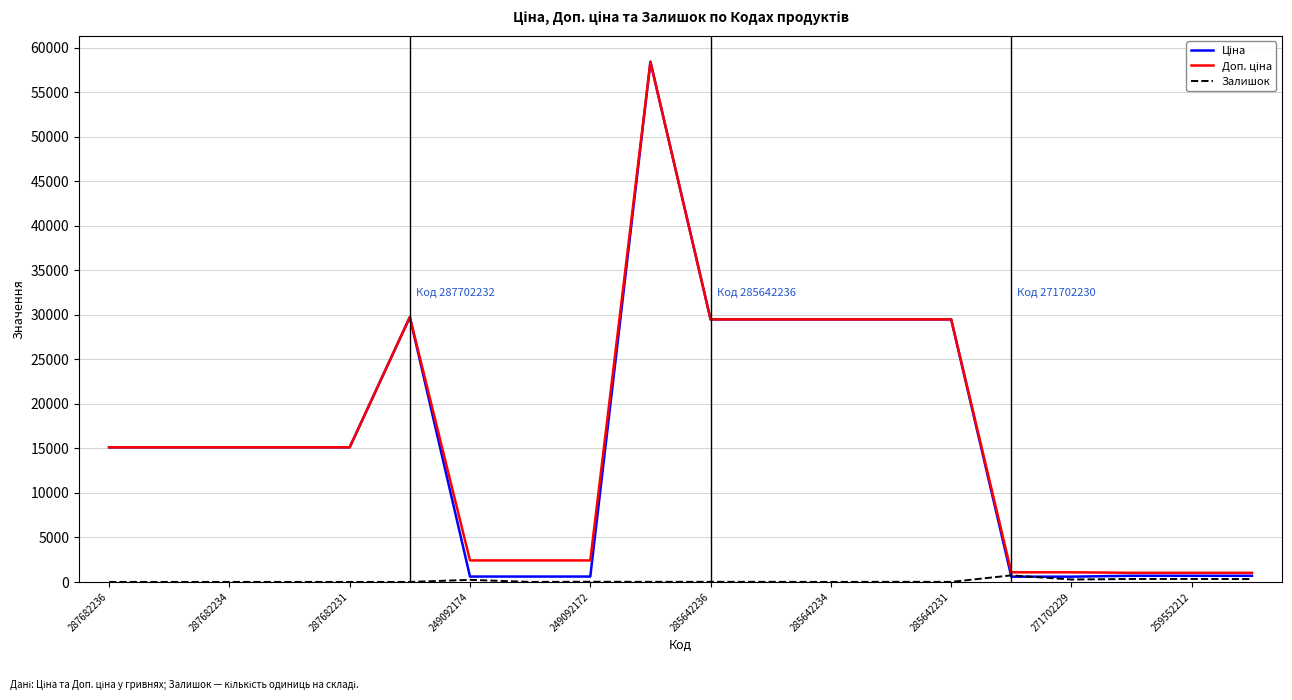

How many categories are shown in the chart?

20